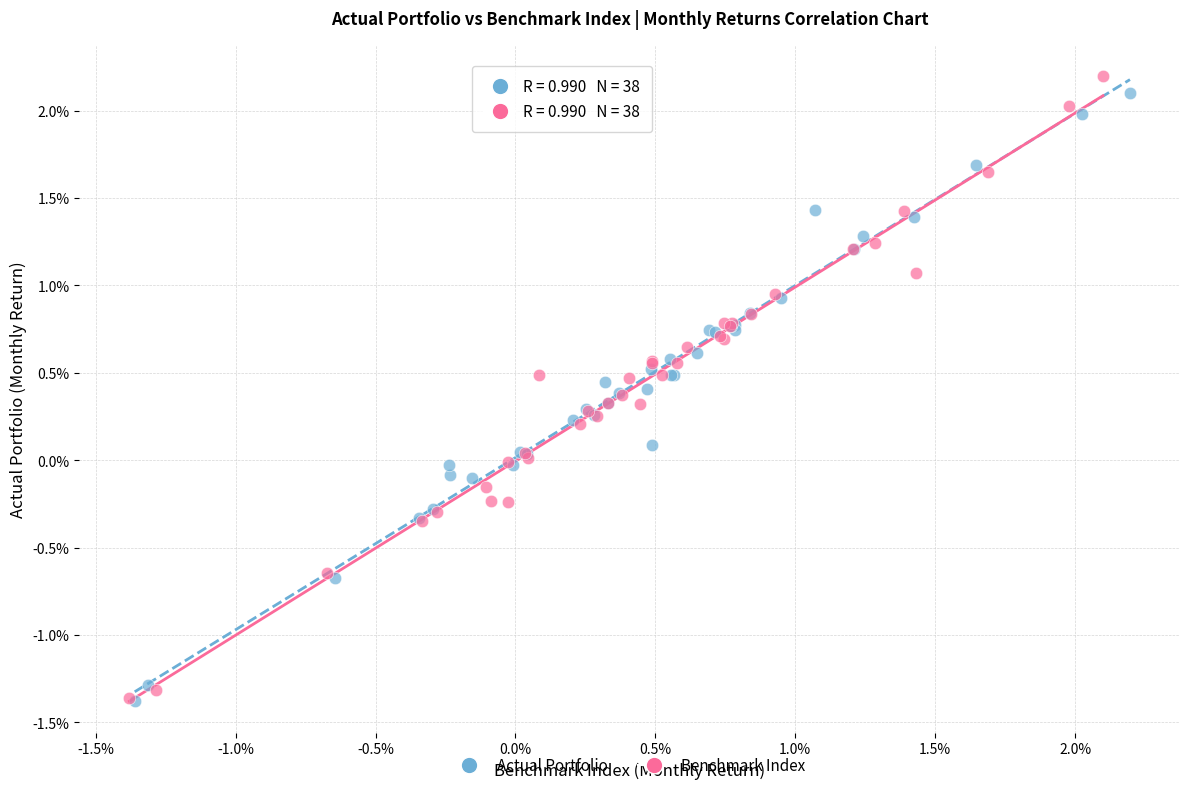

Which series contains the highest Y value?

Benchmark Index